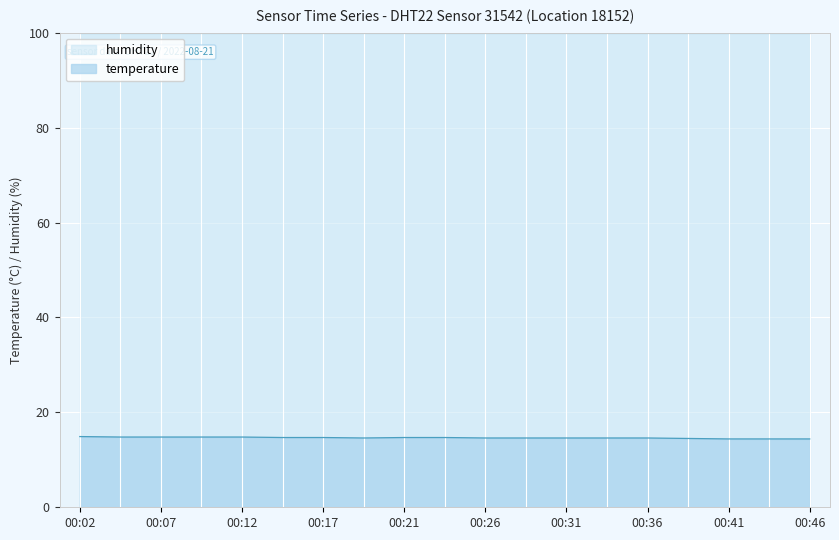

What is the average value?

14.6